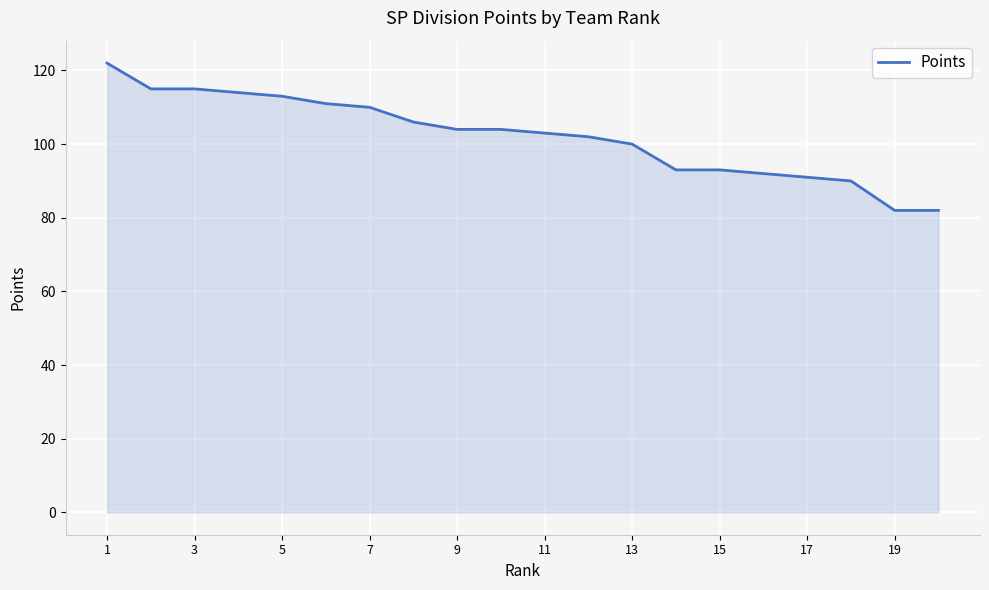

What is the difference between the maximum and minimum values?

40